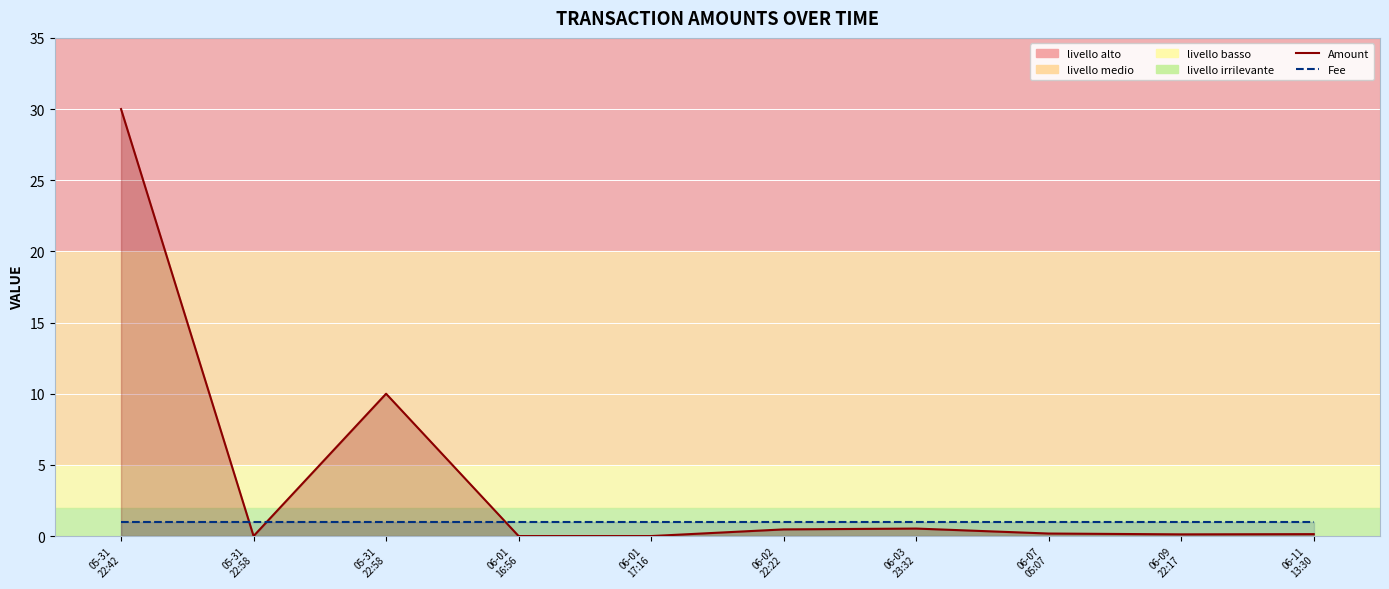

What is the average value of the Fee series?

1.0